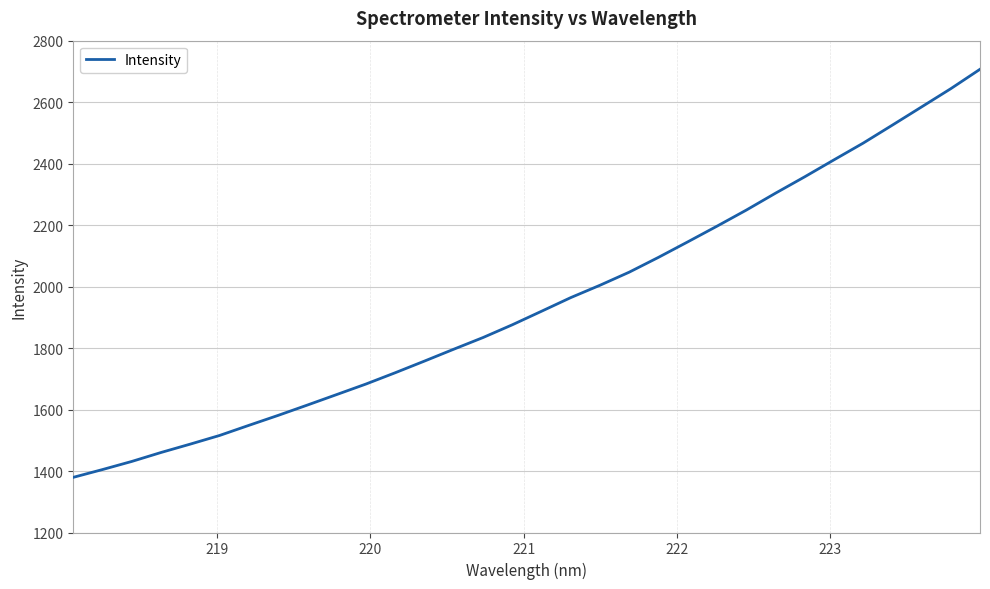

What is the greatest value displayed?

2706.9